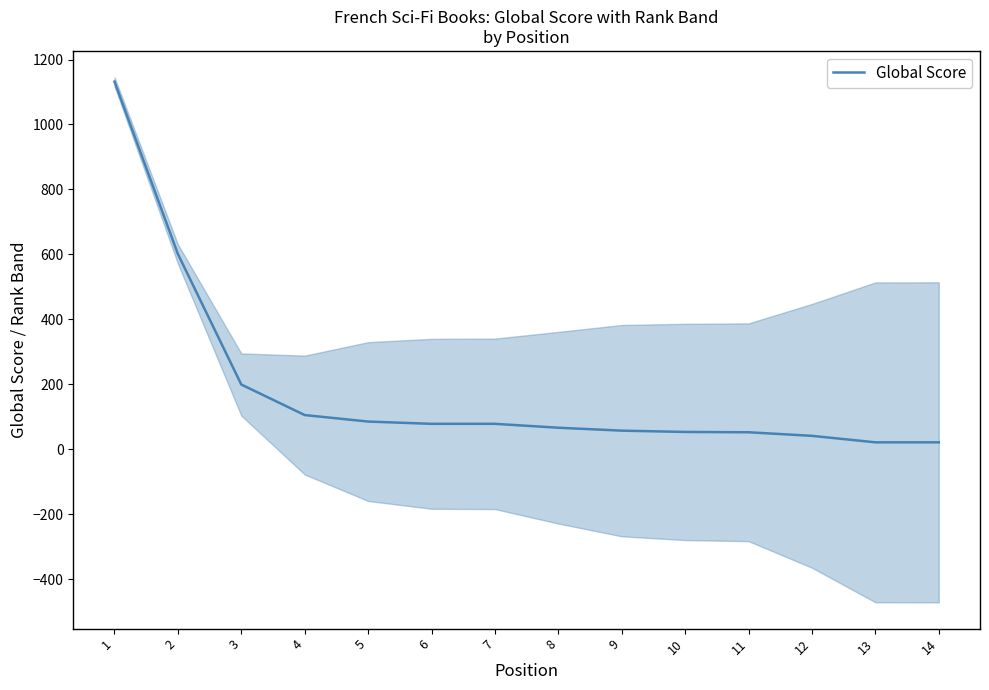

What is the change in value from 1 to 2?

-531